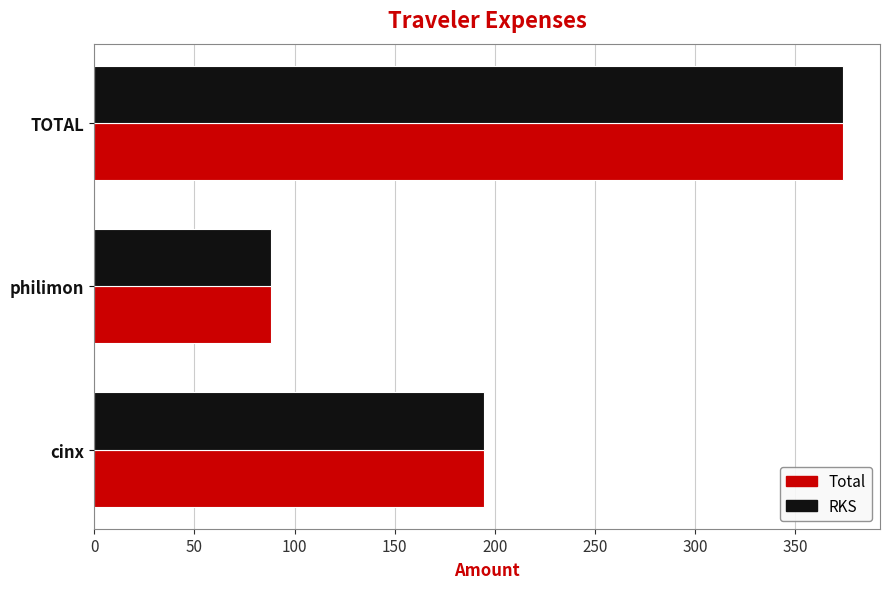

Rank the categories by Total value from highest to lowest.

TOTAL, cinx, philimon